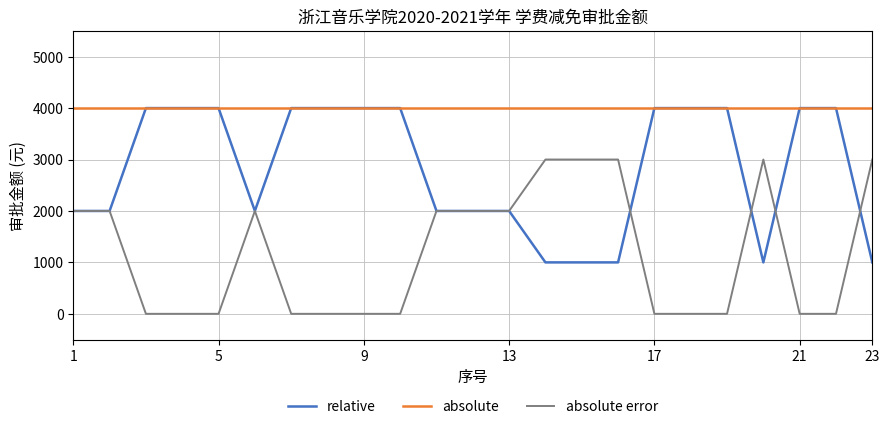

What is the greatest value displayed?

4000